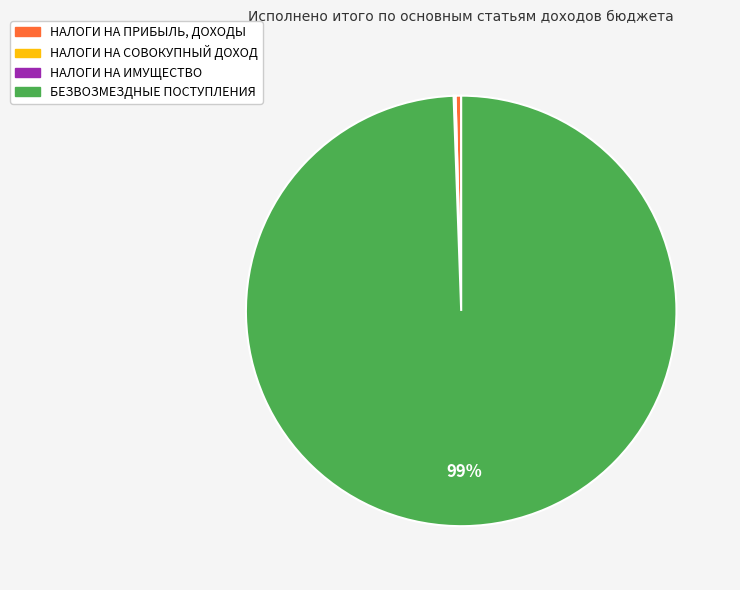

Is there any slice that represents more than half of the pie?

Yes